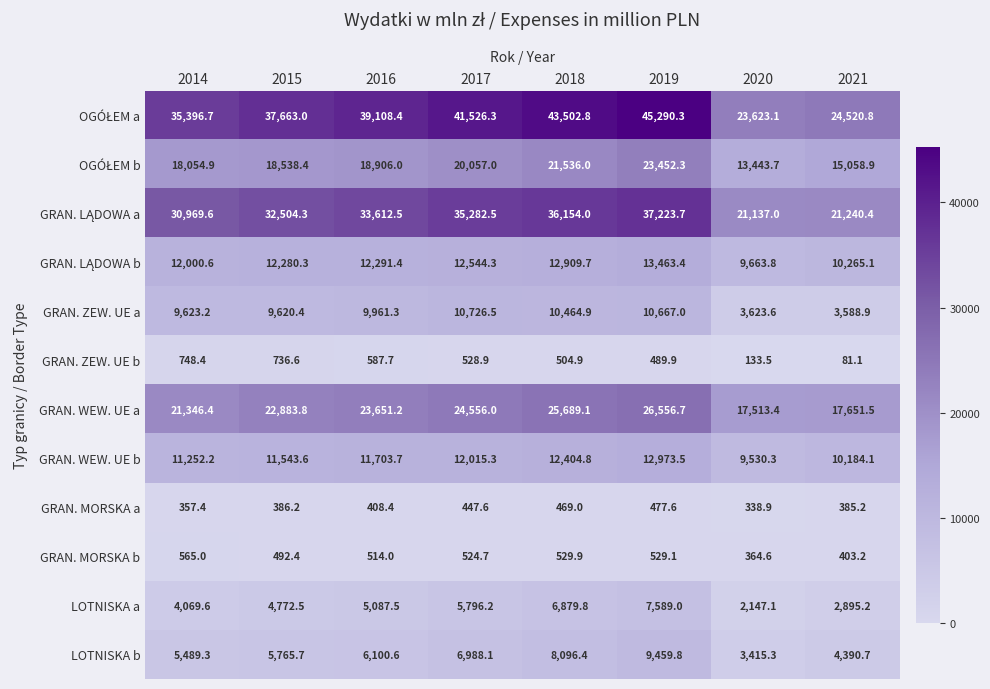

At which category is the sum across all series the highest?

2019